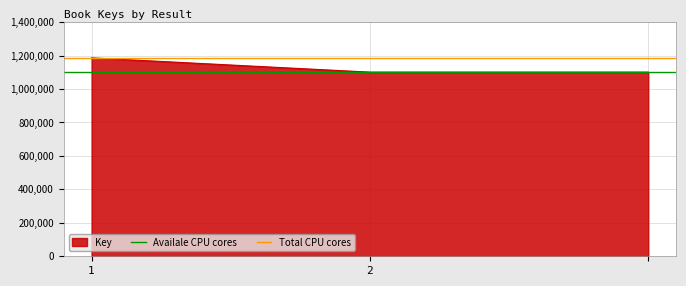

The value of Key at 2 is 638818. True or false?

False